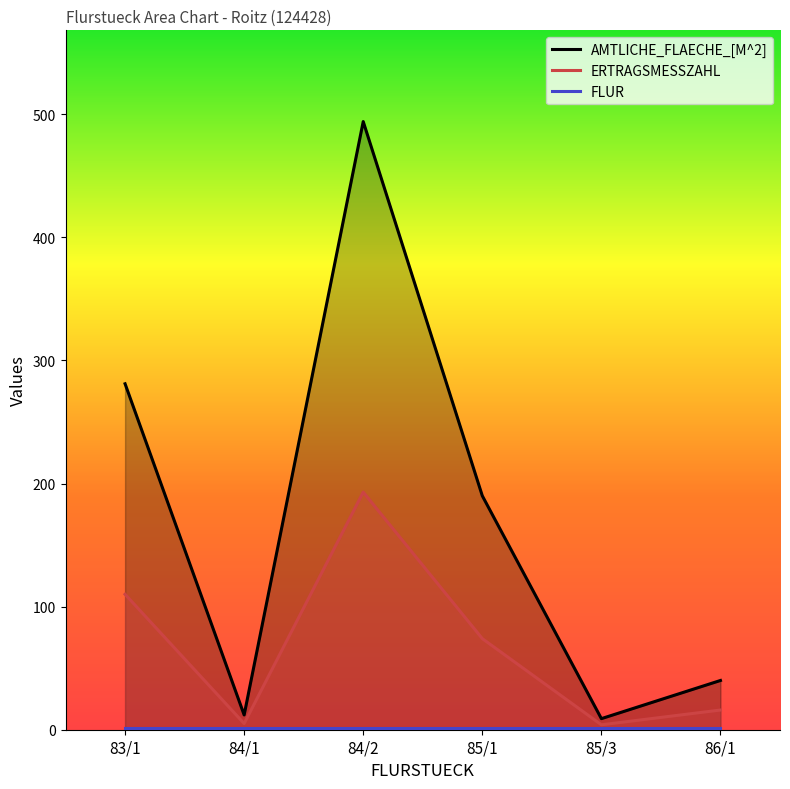

True or false: FLUR and ERTRAGSMESSZAHL intersect in this chart.

False